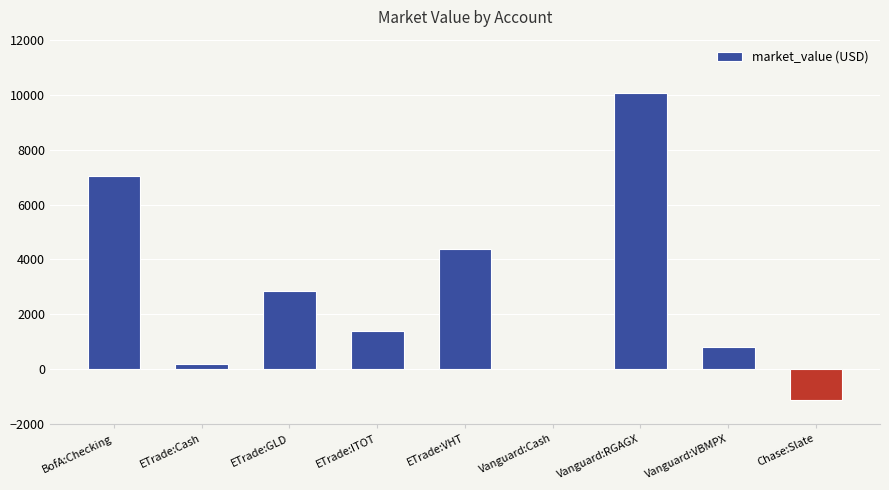

What is the change in value from ETrade:GLD to Chase:Slate?

-3991.2